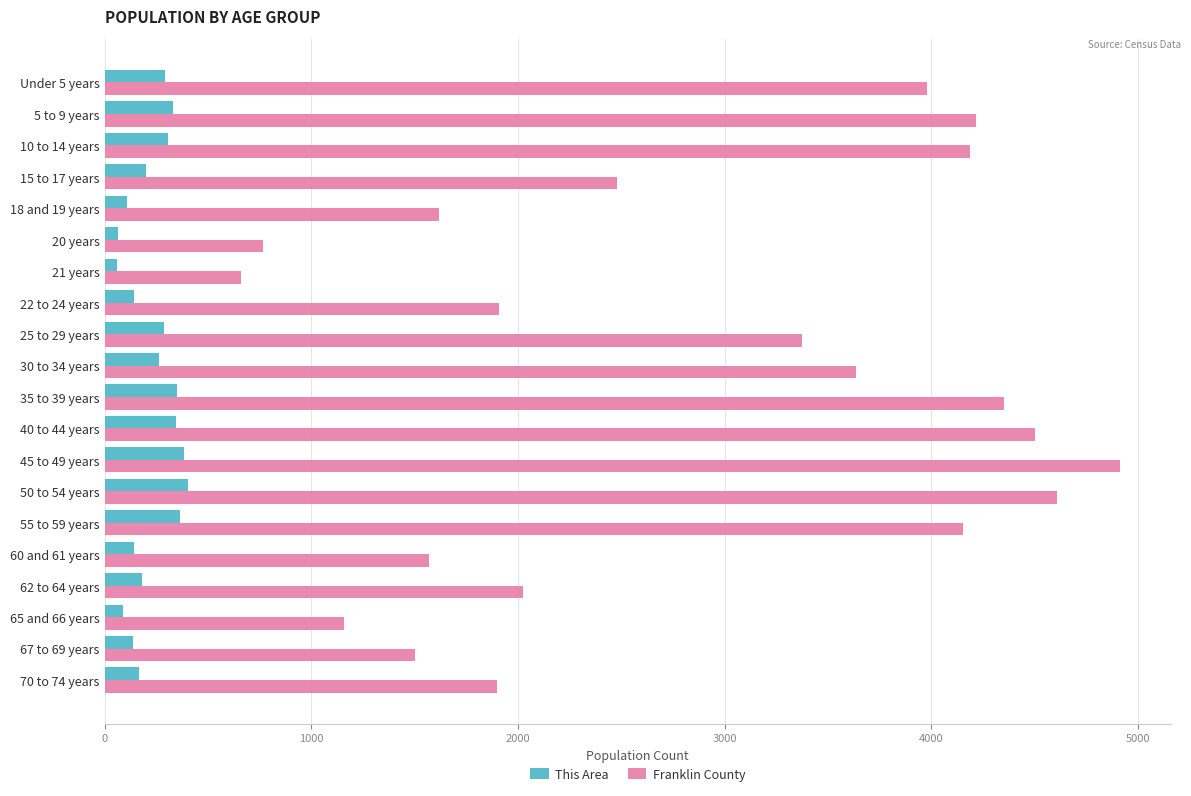

What is the sum of all This Area values?

4619